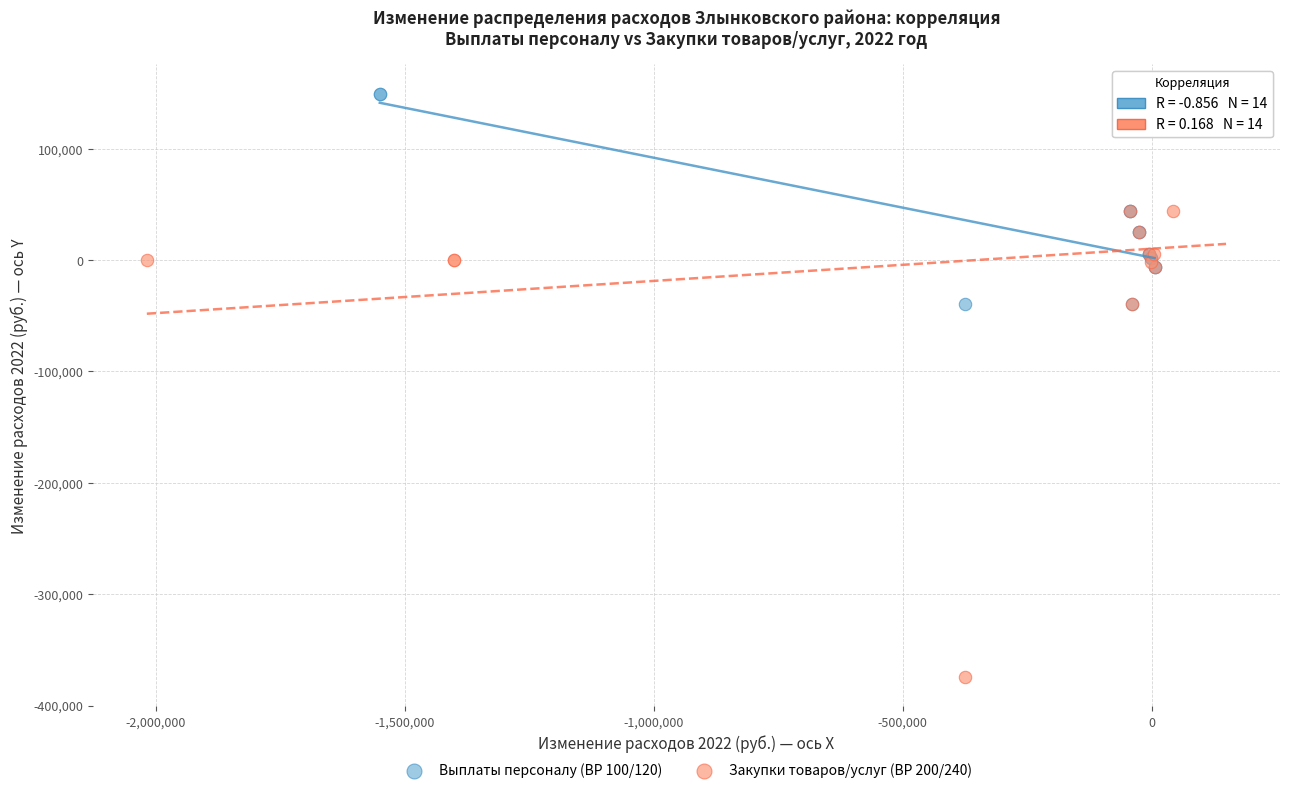

Which series contains the lowest Y value?

Закупки товаров/услуг (ВР 200/240)